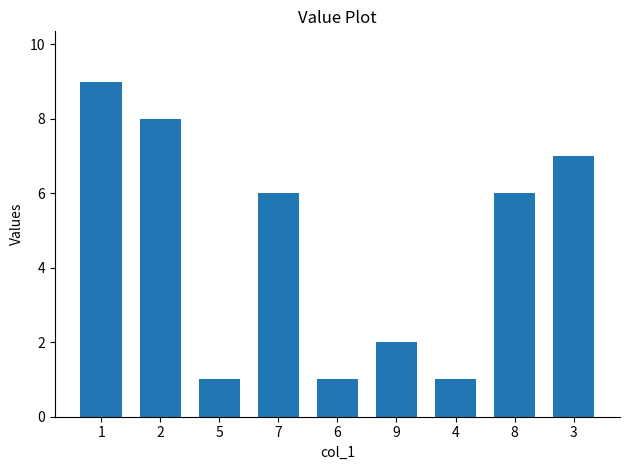

Approximately how many times larger is the value at 9 compared to 6?

2.0